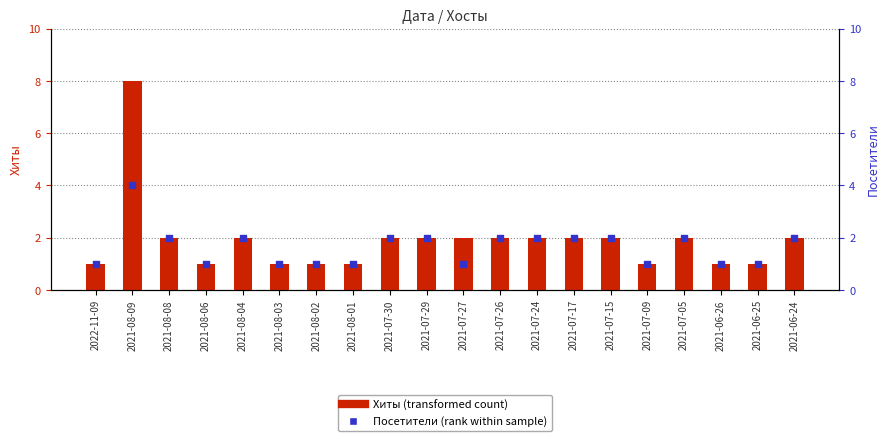

Which series has the largest Y range (max minus min)?

Хиты